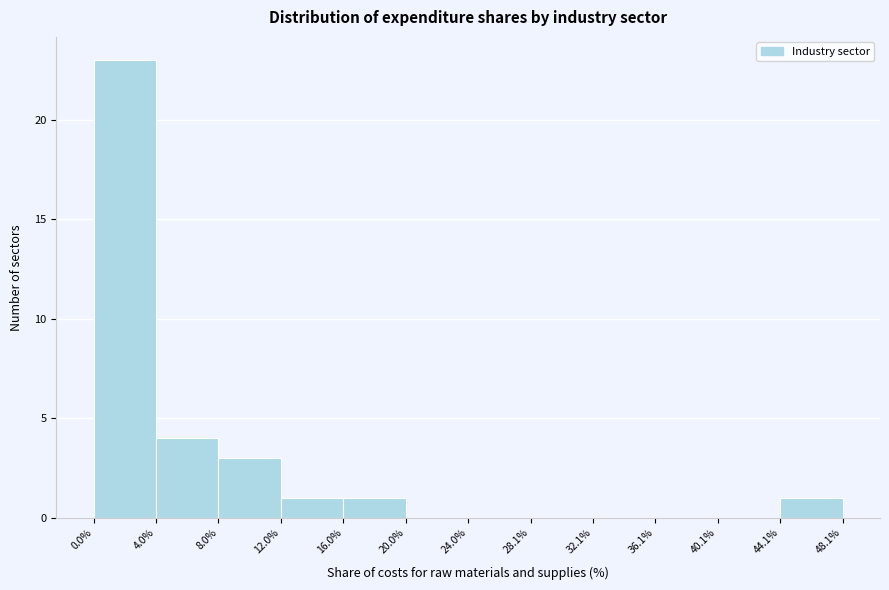

Reading left to right, transcribe this chart: for each bar, give the range it covers on the x-axis and its height. The values are not printed on the chart, so give them approximately, as read against the axis.

0.0% to 4.0%: 23
4.0% to 8.0%: 4
8.0% to 12.0%: 3
12.0% to 16.0%: 1
16.0% to 20.0%: 1
20.0% to 24.0%: 0
24.0% to 28.1%: 0
28.1% to 32.1%: 0
32.1% to 36.1%: 0
36.1% to 40.1%: 0
40.1% to 44.1%: 0
44.1% to 48.1%: 1